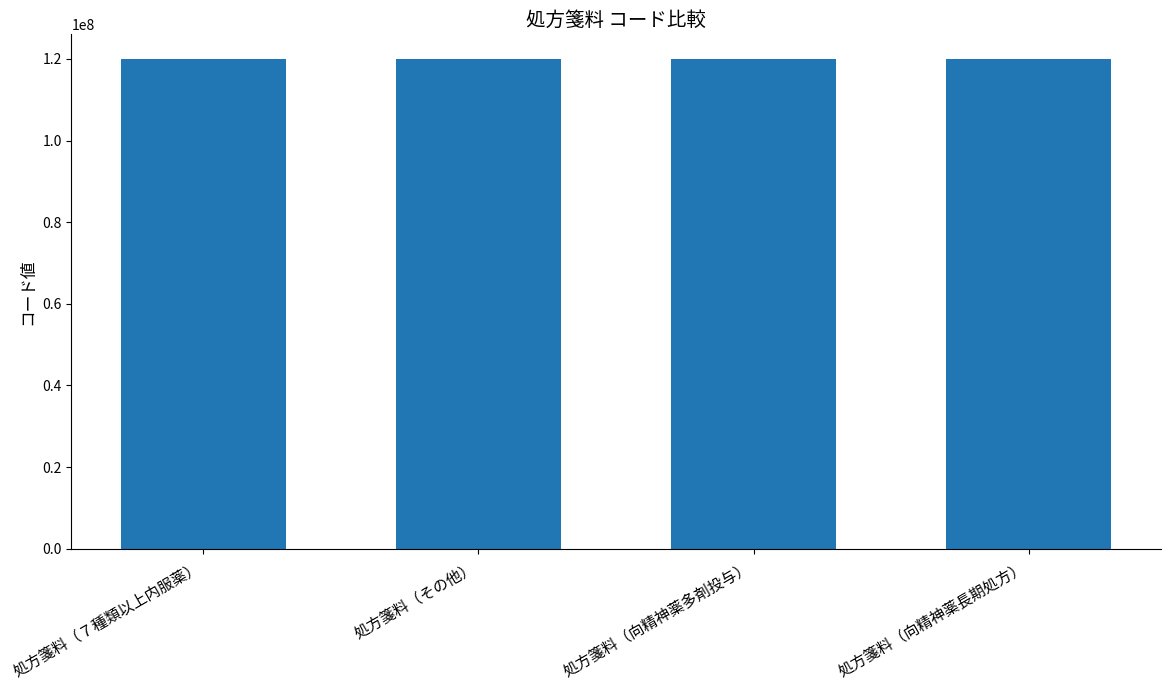

What is the average value?

120003485